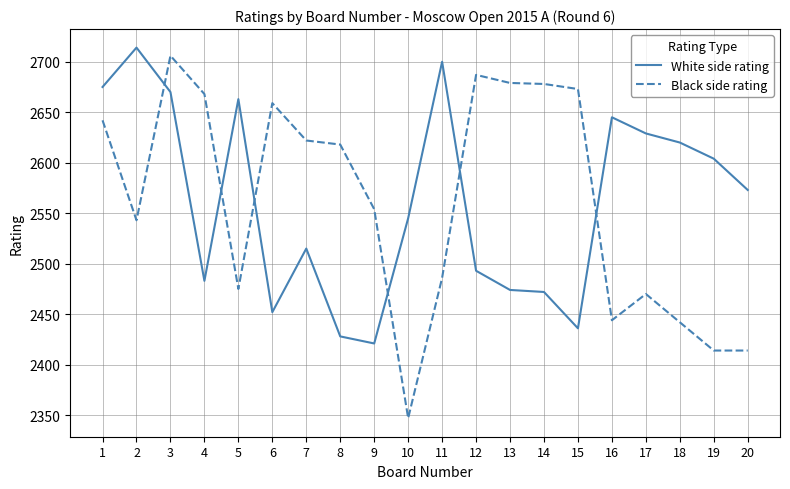

The Black side rating series shows 4026 at 10. True or false?

False